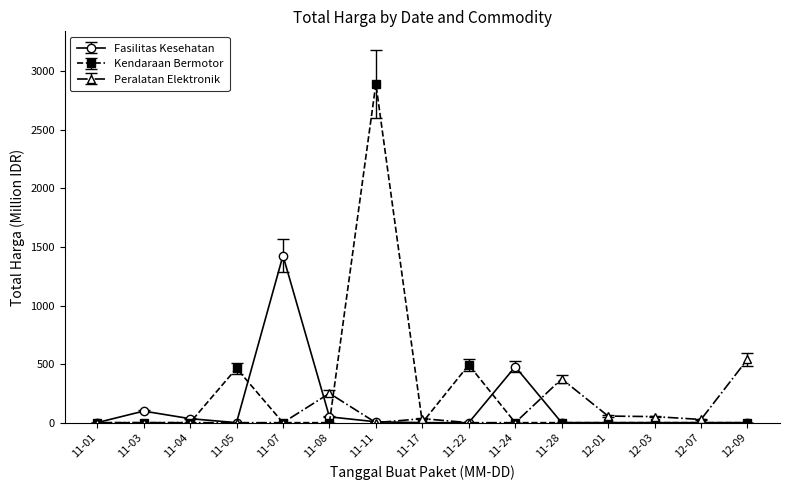

What is the label of the 4th point from the right?

12-01